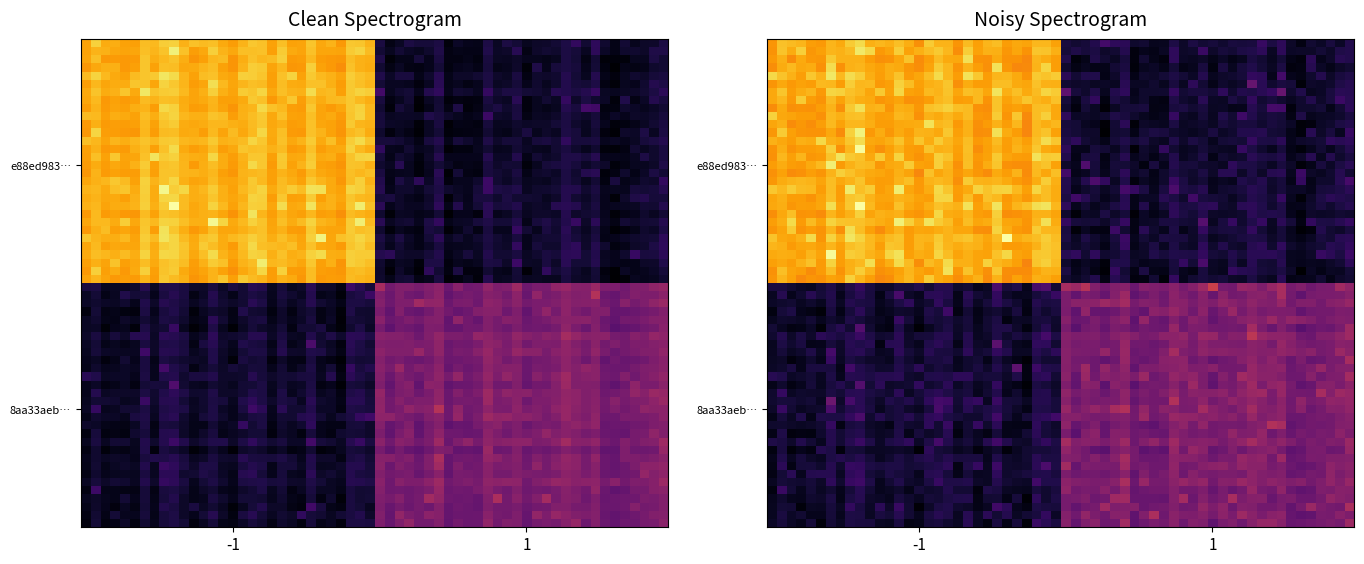

True or false: 8aa33aeb913eb62cfa8f368c426a622106c7103 has a value of 1 at direction.

True